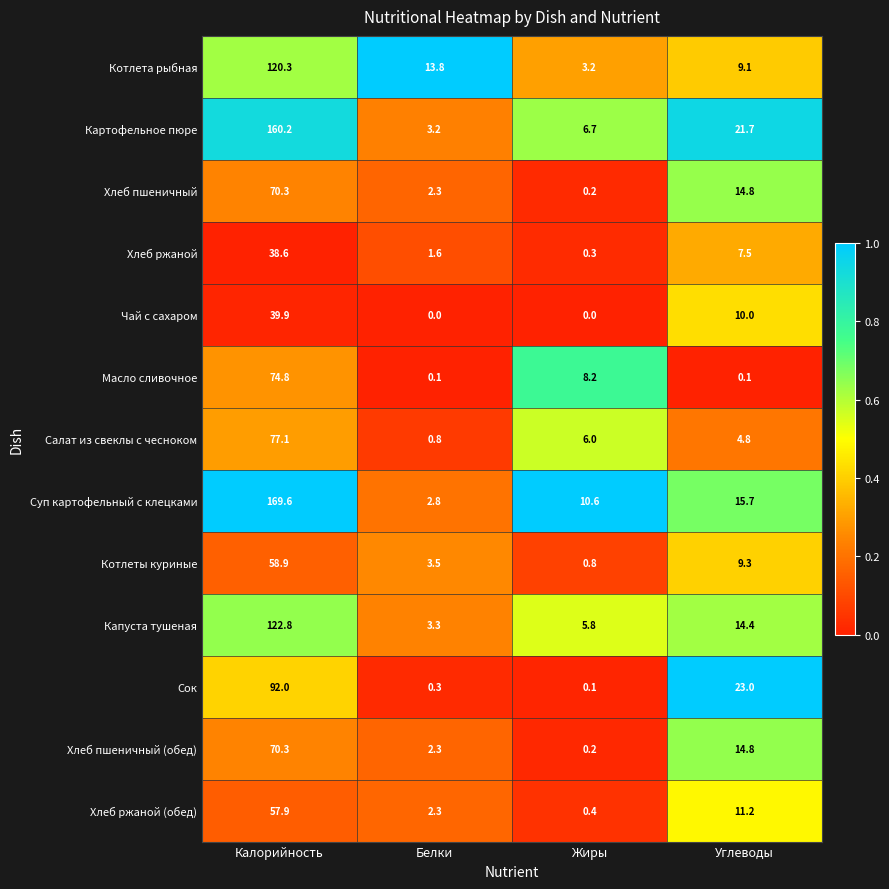

The value of Котлеты куриные at Калорийность is 95.3. True or false?

False